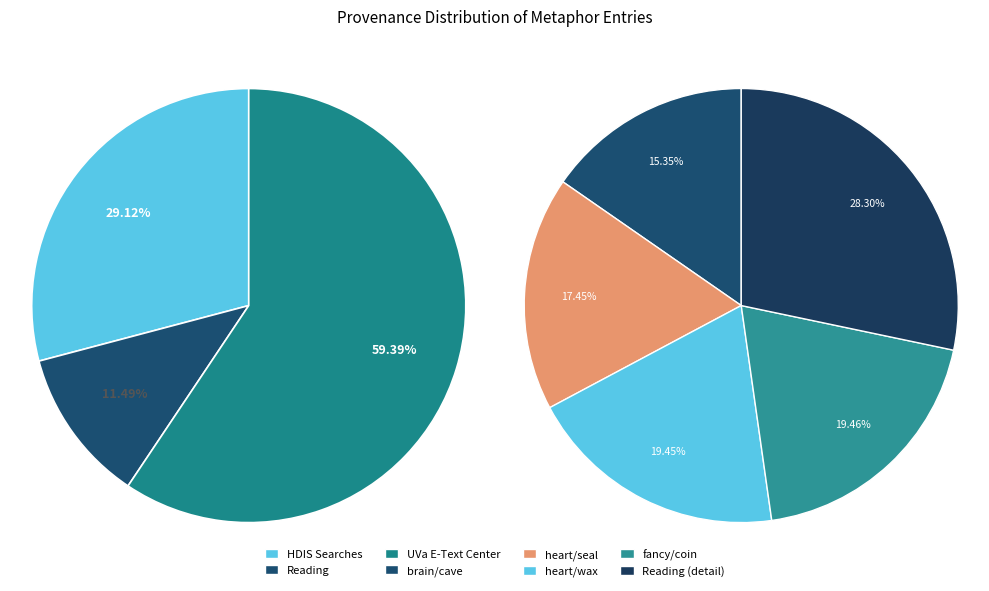

Which category has the biggest portion of the pie?

Searching in UVa E-Text Center